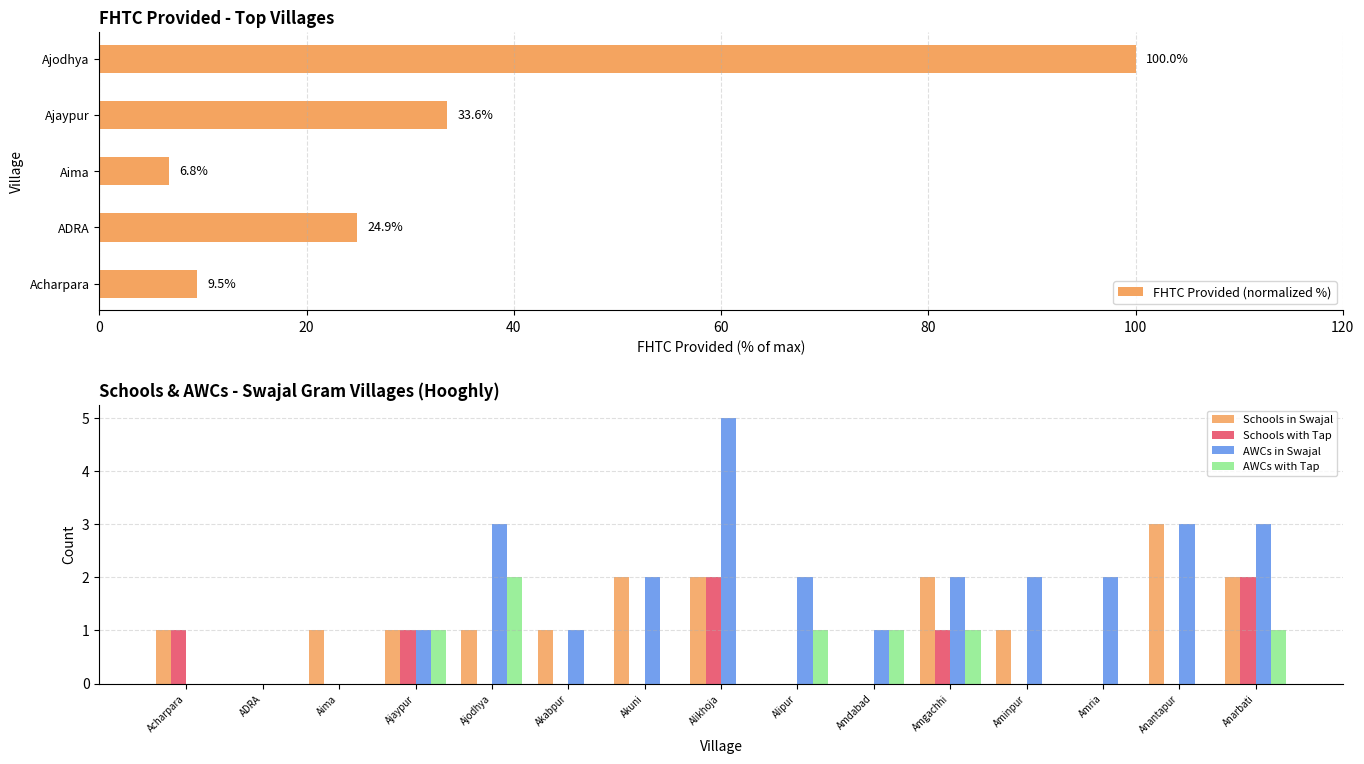

Are the bars grouped side by side (vs. stacked)?

Yes